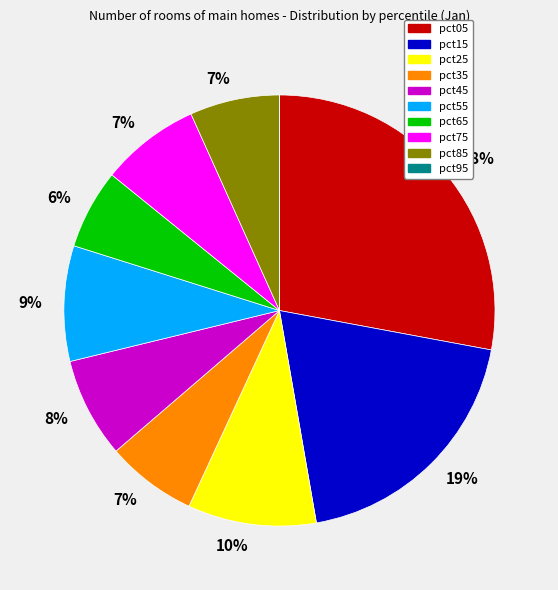

To the nearest percent, what is the average slice percentage?

10%